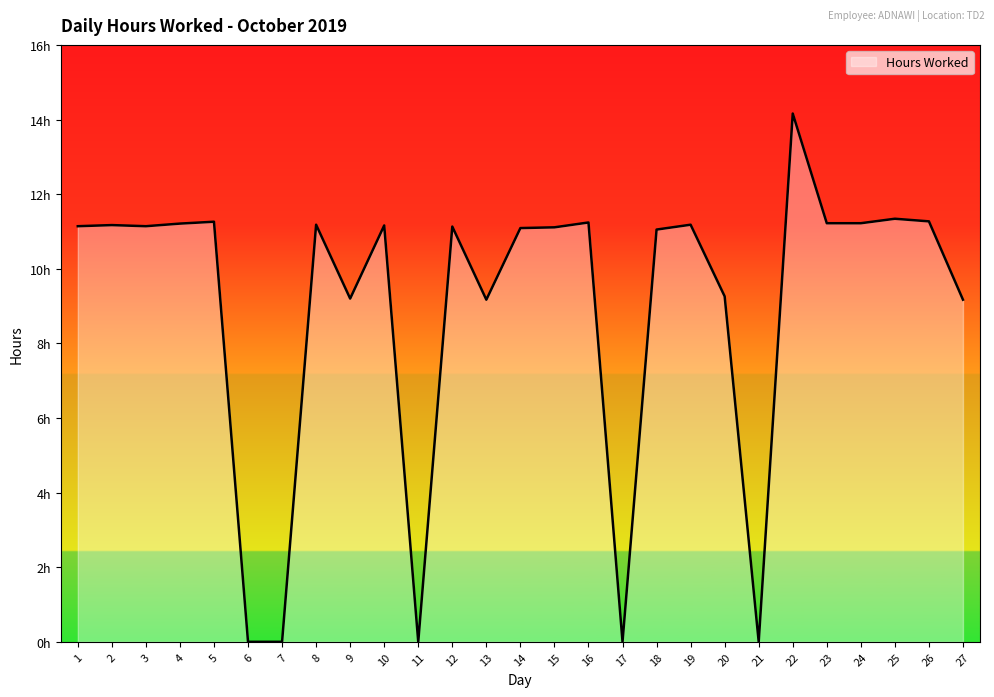

Is this an area chart (filled region under the line)?

Yes